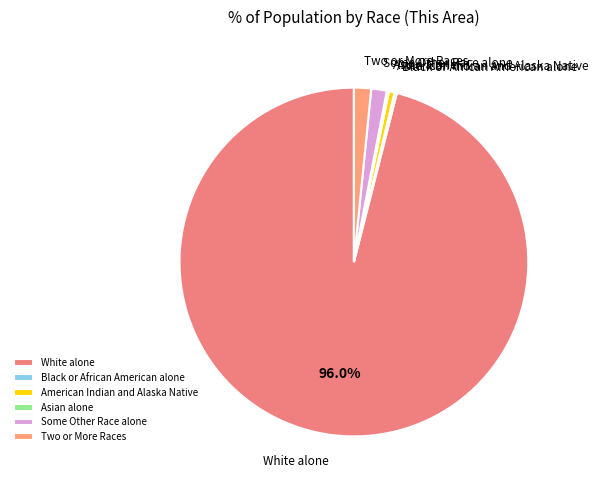

What is the largest slice in the pie chart?

White alone